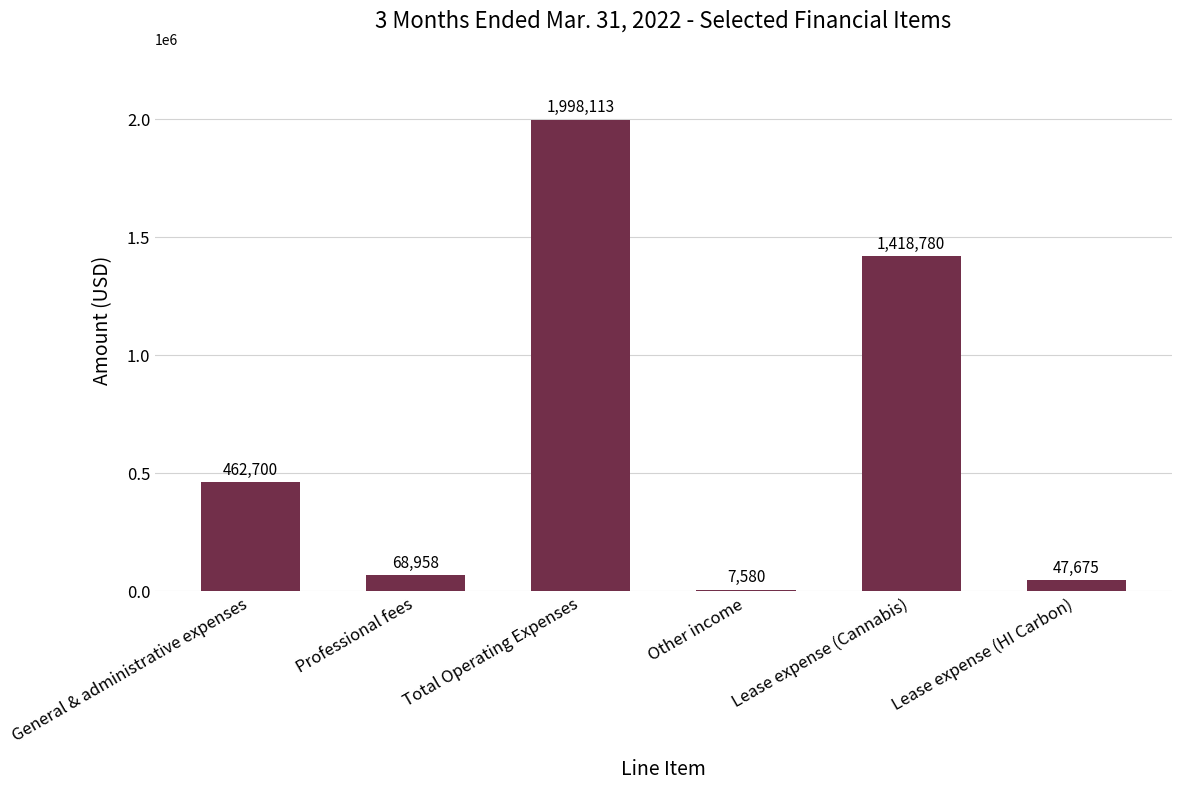

How many bars are there in total?

6